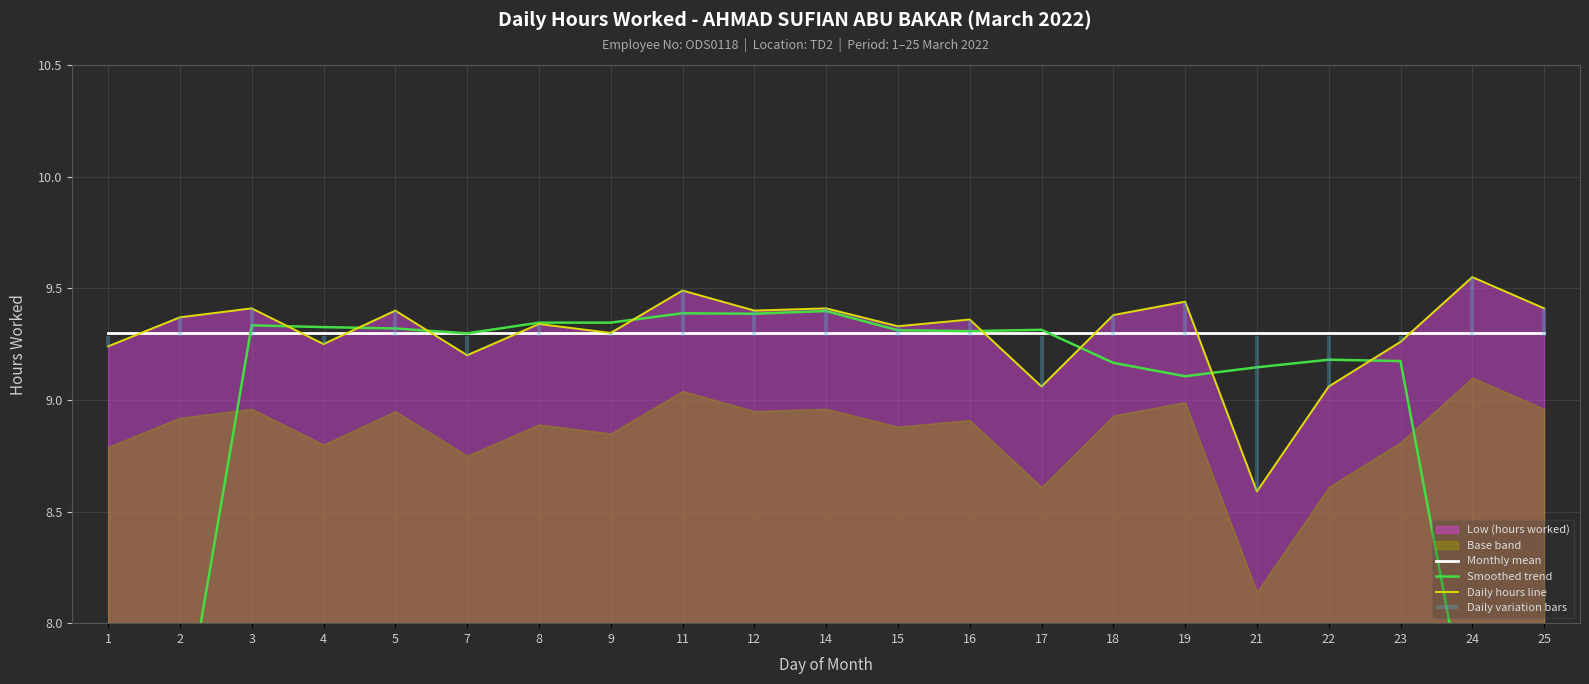

In Smoothed trend, how many points are lower than both neighbors (excluding endpoints)?

4